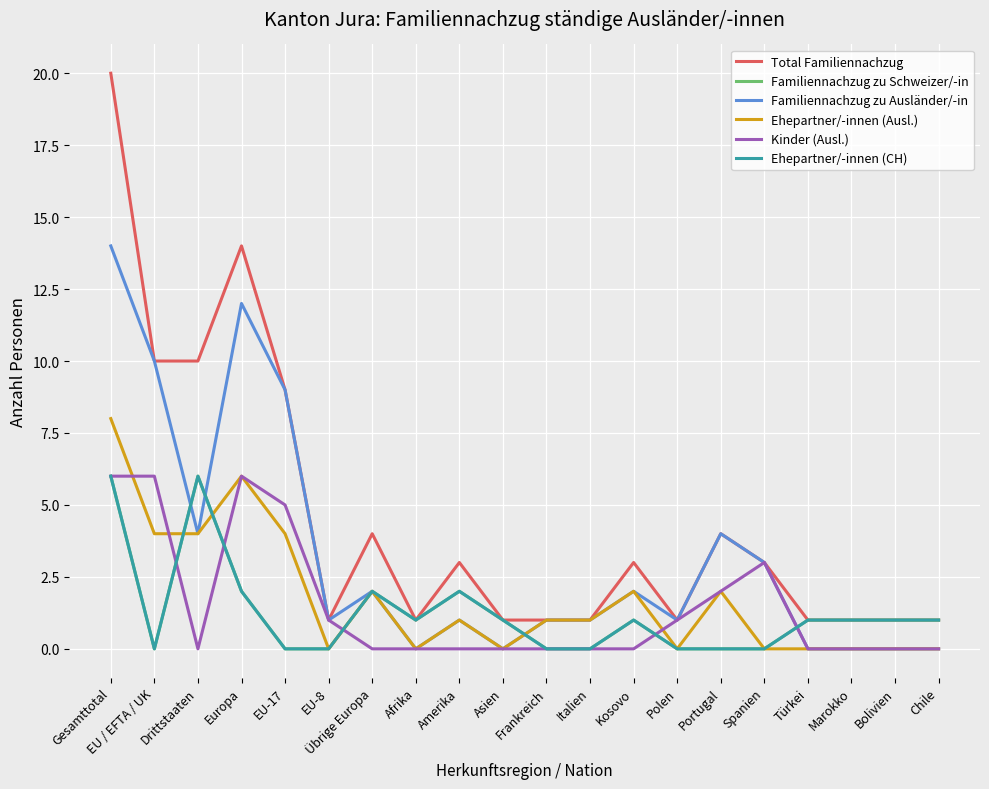

What position from the right is Amerika?

12